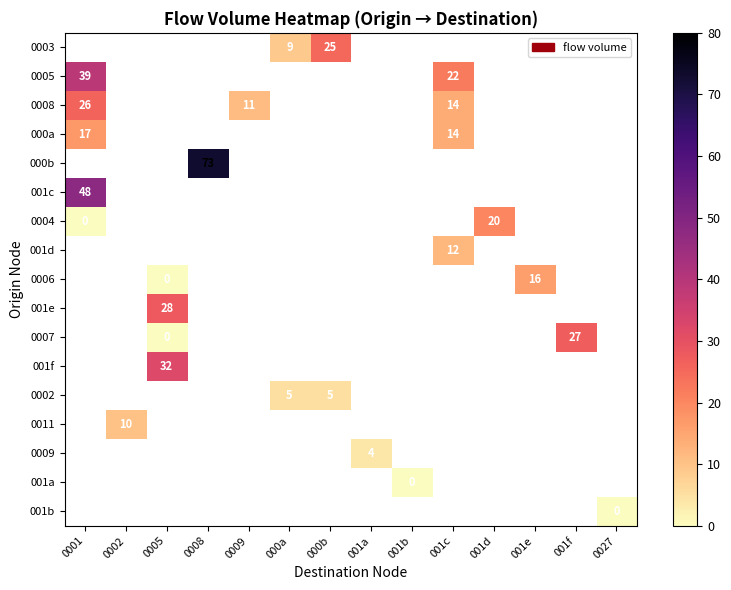

True or false: 0008 has a value of 26 at 0001.

True